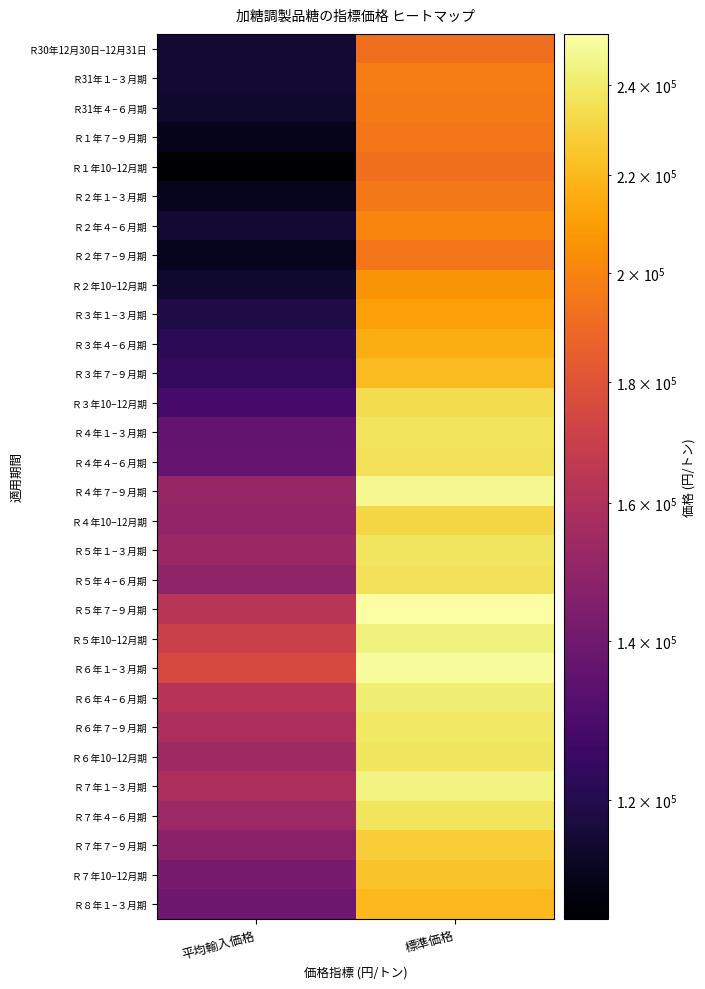

Rank the series at 平均輸入価格 from highest to lowest value.

Ｒ６年１−３月期, Ｒ５年10−12月期, Ｒ５年７−９月期, Ｒ６年４−６月期, Ｒ６年７−９月期, Ｒ７年１−３月期, Ｒ６年10−12月期, Ｒ７年４−６月期, Ｒ５年１−３月期, Ｒ４年７−９月期, Ｒ４年10−12月期, Ｒ５年４−６月期, Ｒ７年７−９月期, Ｒ７年10−12月期, Ｒ８年１−３月期, Ｒ４年４−６月期, Ｒ４年１−３月期, Ｒ３年10−12月期, Ｒ３年７−９月期, Ｒ３年４−６月期, Ｒ３年１−３月期, Ｒ30年12月30日−12月31日, Ｒ31年１−３月期, Ｒ２年４−６月期, Ｒ２年10−12月期, Ｒ31年４−６月期, Ｒ２年７−９月期, Ｒ２年１−３月期, Ｒ１年７−９月期, Ｒ１年10−12月期